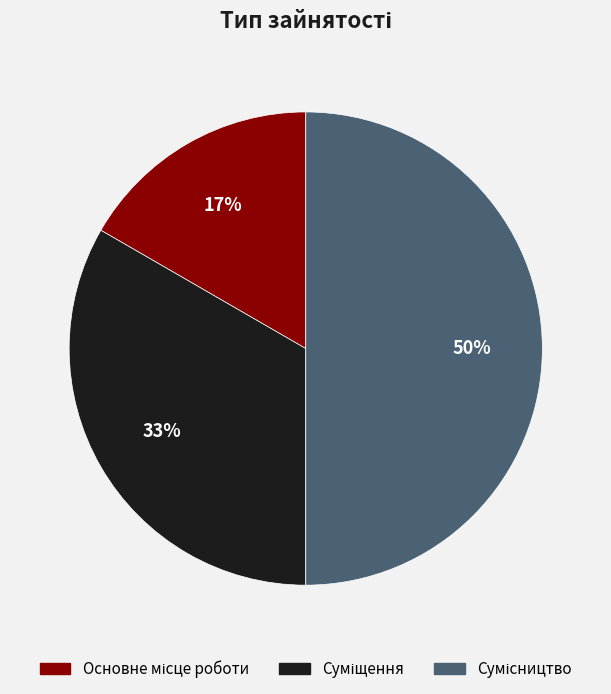

To the nearest percent, what is the average slice percentage?

33%